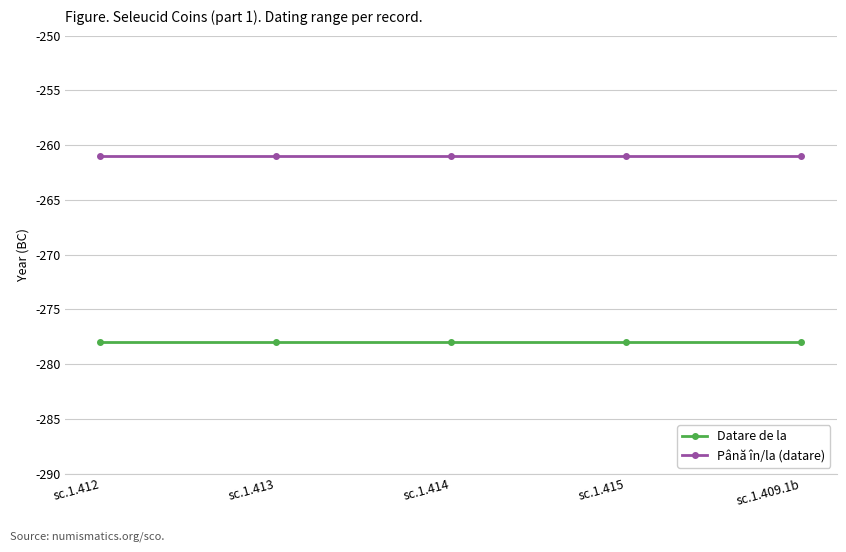

True or false: Până în/la (datare) has more than 2 interior local peaks.

False